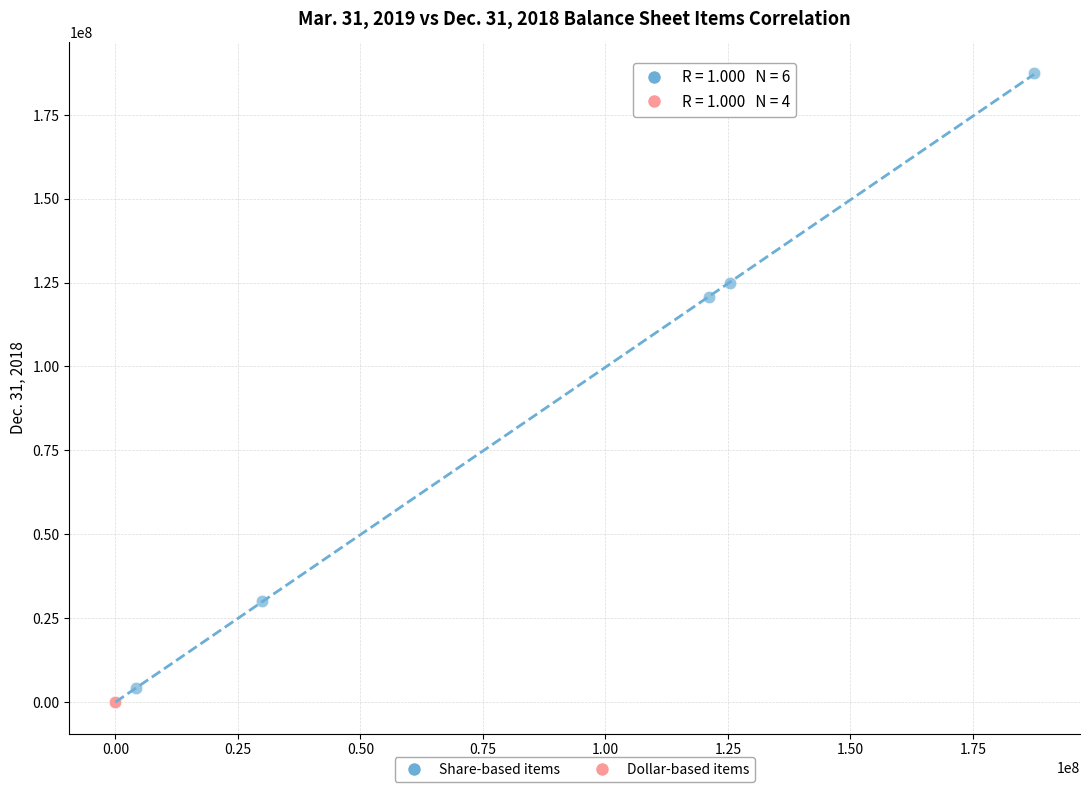

Which series contains the highest Y value?

Share-based items